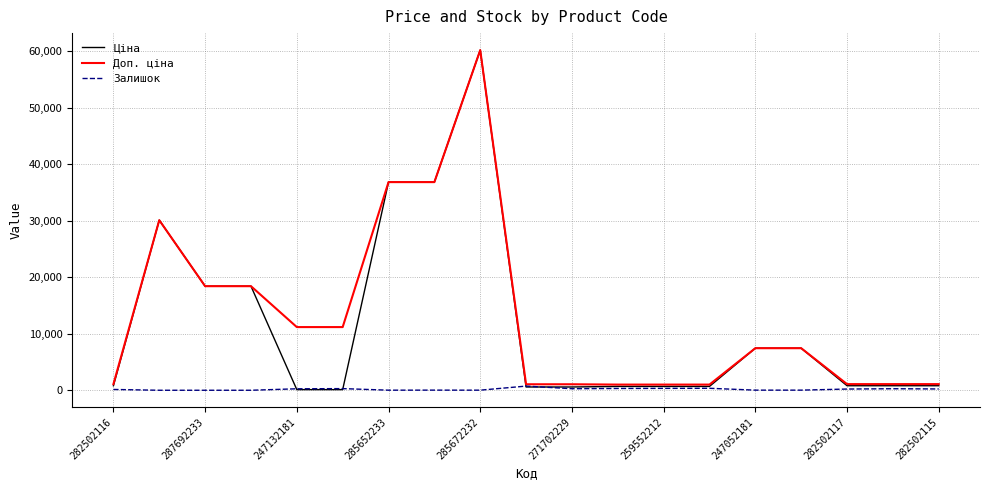

Which series has the largest range (max minus min)?

Ціна